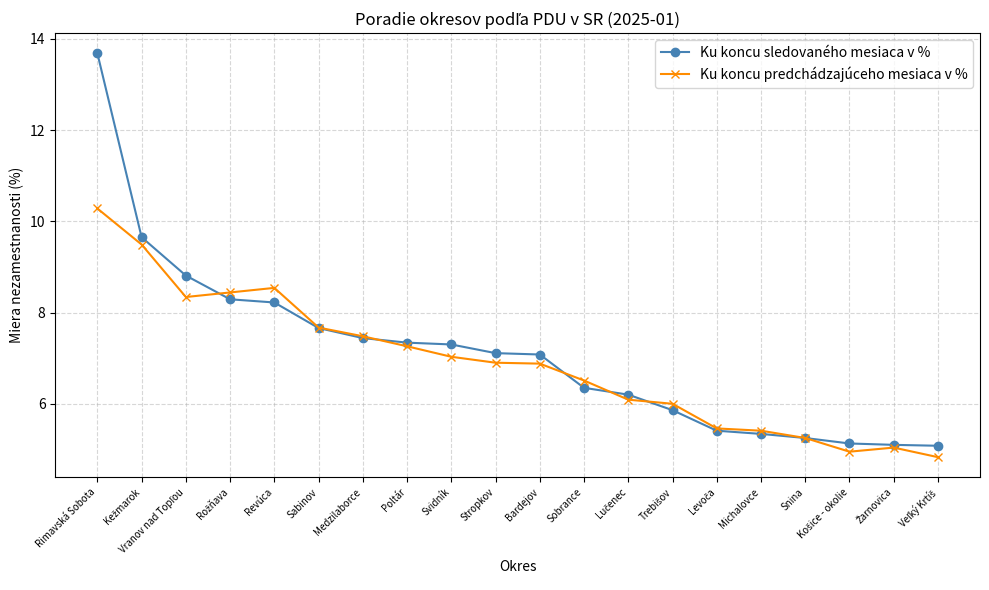

Rank the series at Rimavská Sobota from lowest to highest value.

Ku koncu predchádzajúceho mesiaca v %, Ku koncu sledovaného mesiaca v %